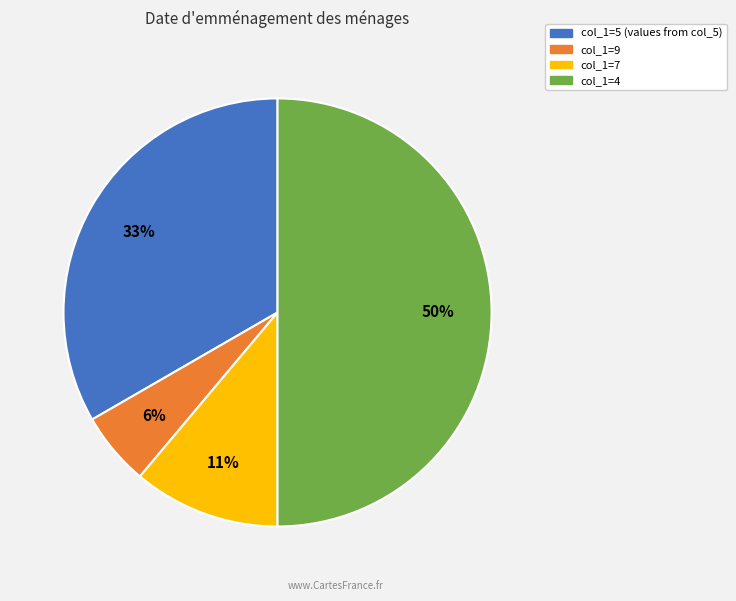

To the nearest percent, what is the difference between the largest and smallest slice percentages?

44%